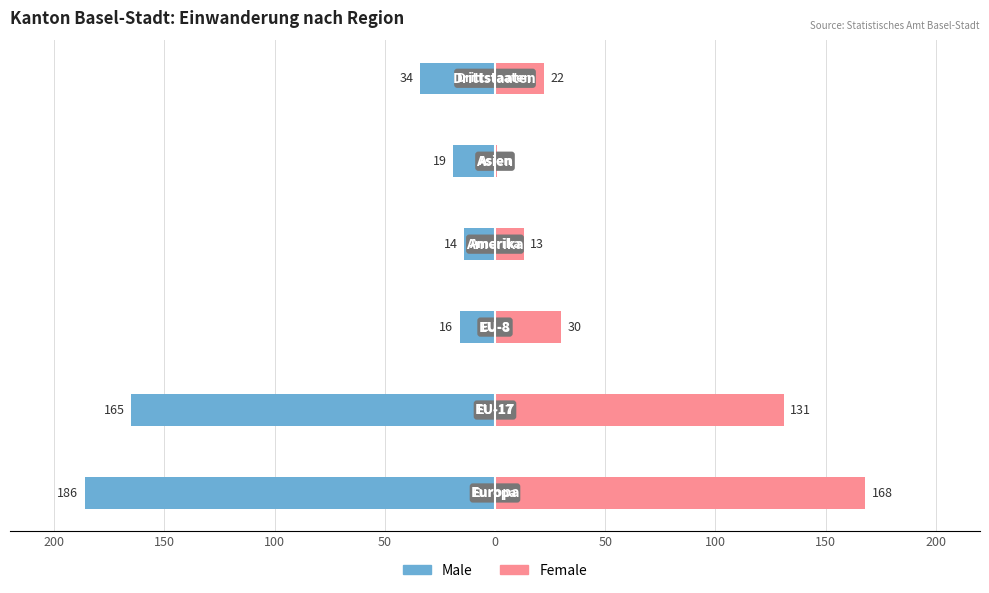

Which series has the widest spread of values?

Male